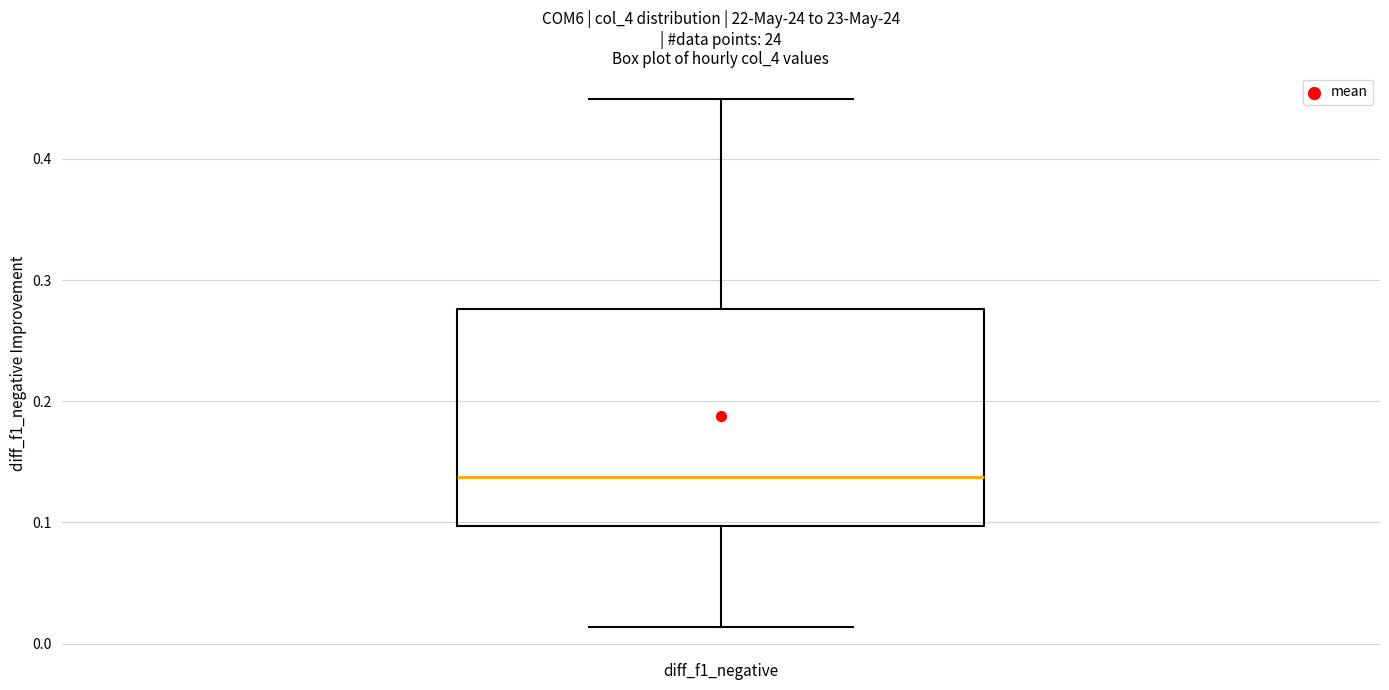

Where does the upper whisker of the box for diff_f1_negative end on the y-axis? The values are not printed on the chart, so give them approximately, as read against the axis.

0.45